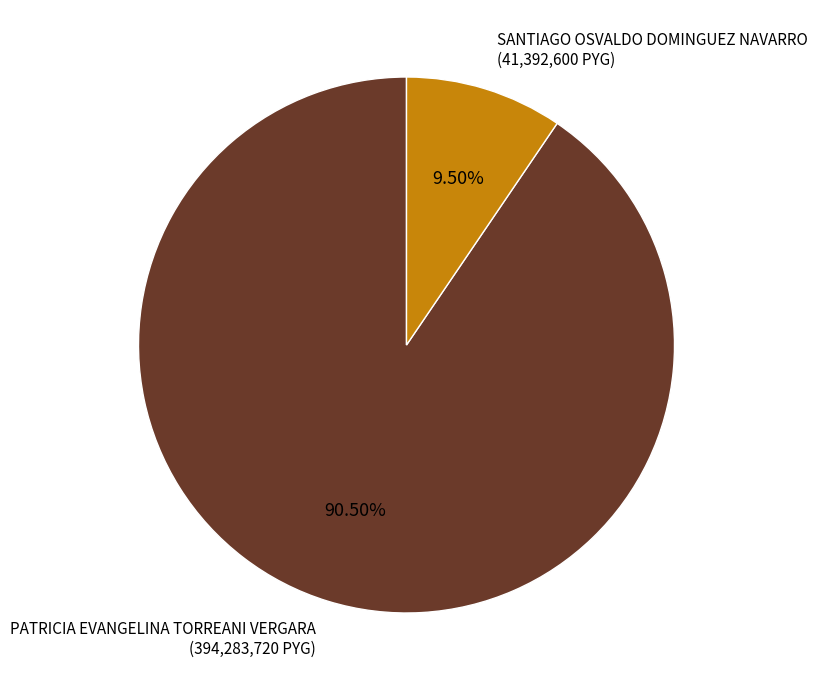

Combined, do SANTIAGO OSVALDO DOMINGUEZ NAVARRO and PATRICIA EVANGELINA TORREANI VERGARA account for over 50%?

Yes